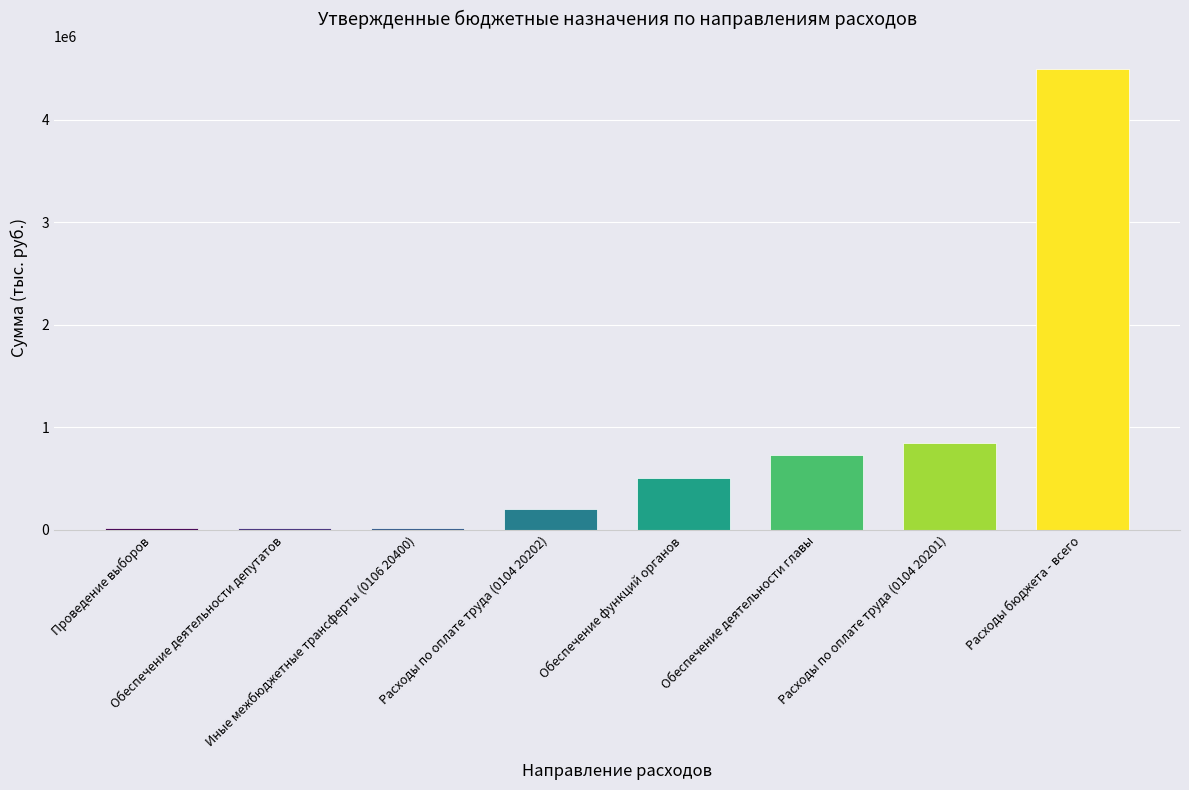

At which label is the value closest to 2254204?

Расходы по оплате труда (0104 20201)